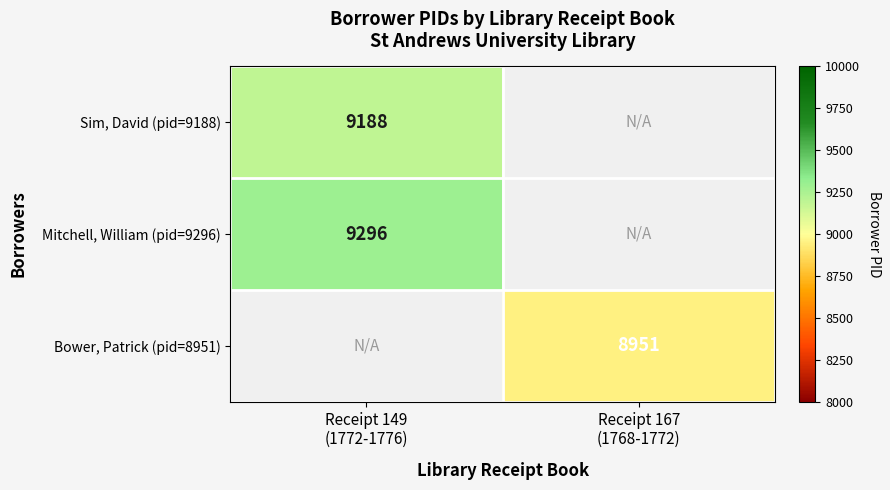

At how many categories does at least one series exceed 8972?

1